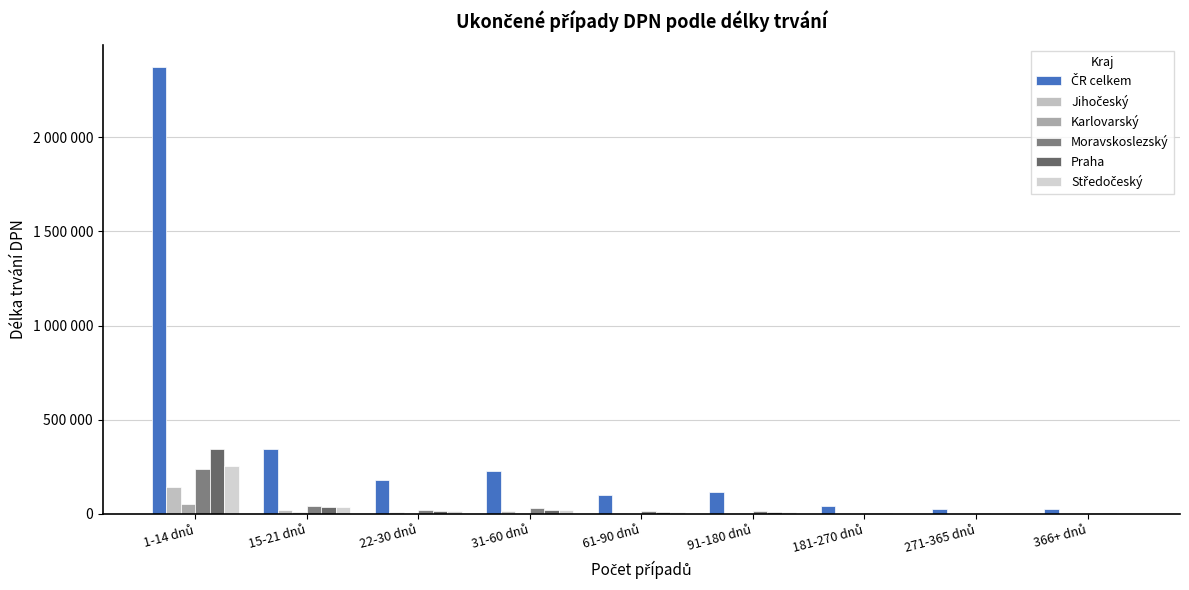

Is the value of Moravskoslezský at 15-21 dnů greater than the value of ČR celkem at 61-90 dnů?

No